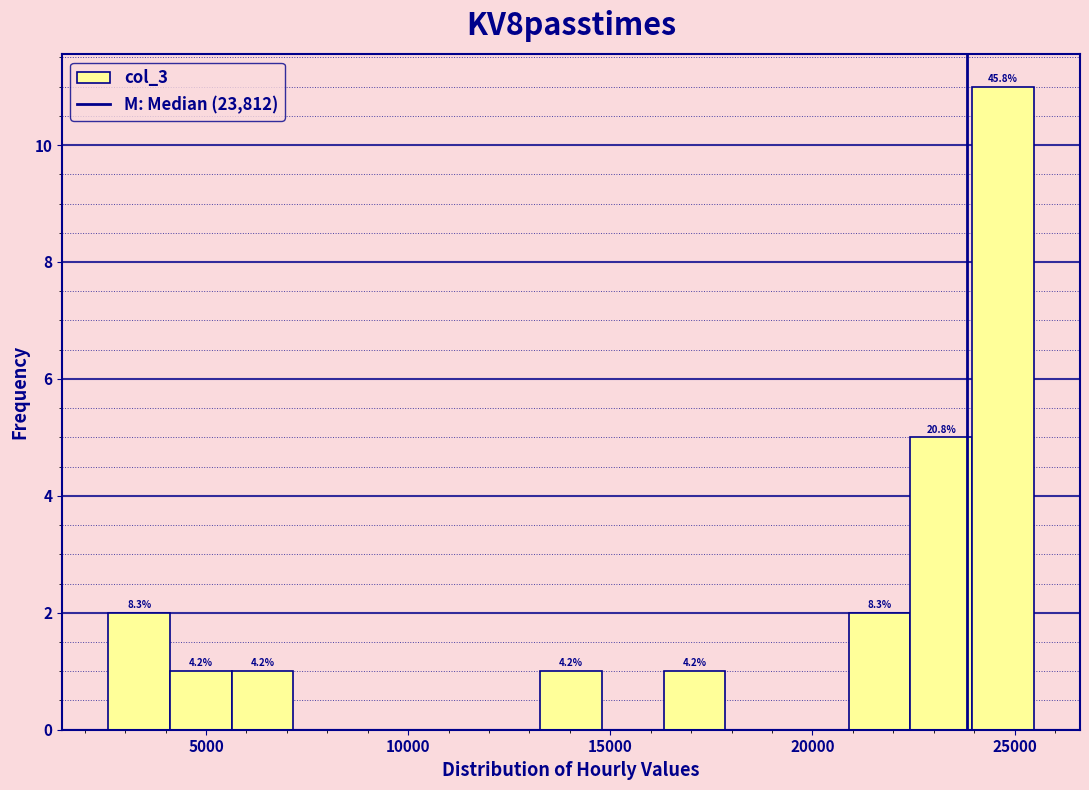

Around what value on the x-axis is the tallest bar? Give the approximate position of its centre, as read against the axis.

24500